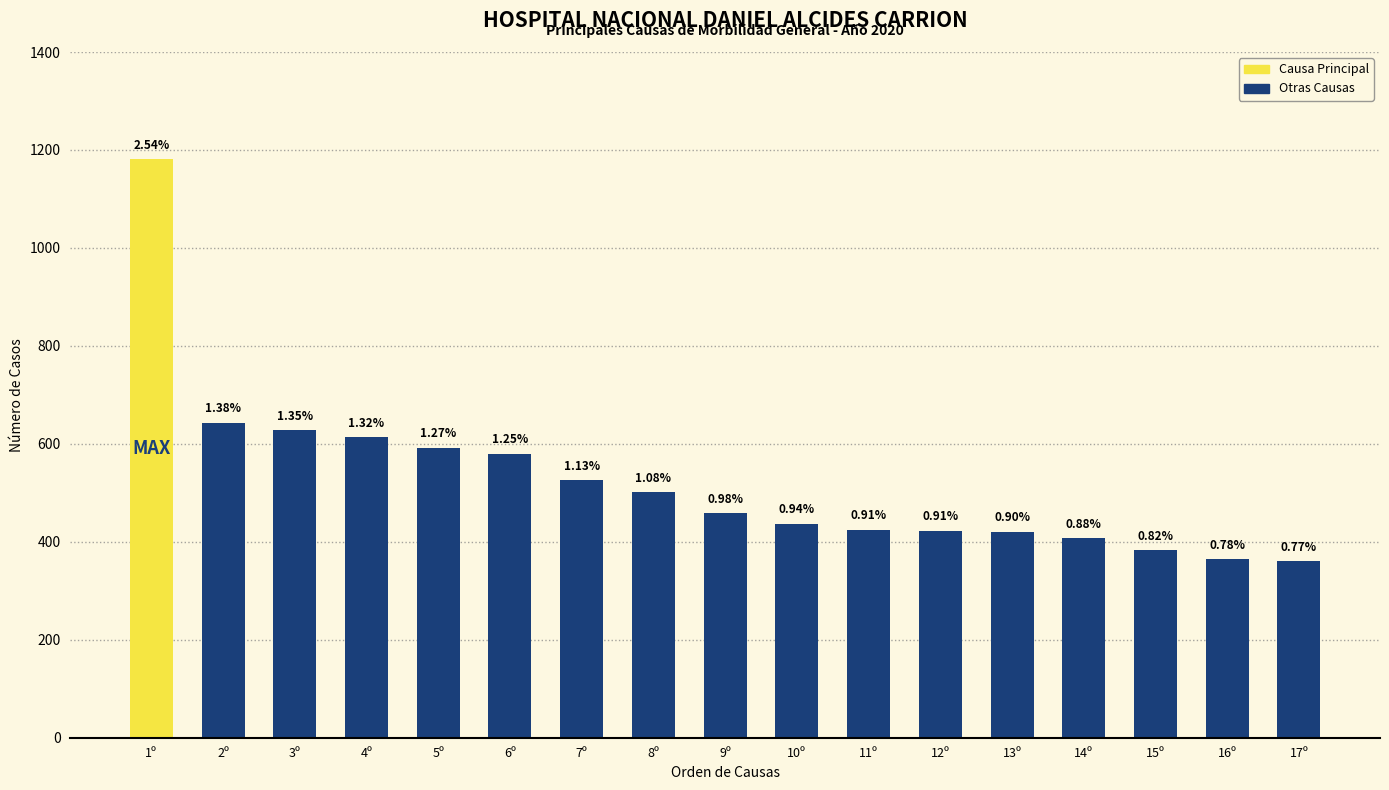

Is it true that the value at 13º is 421?

True